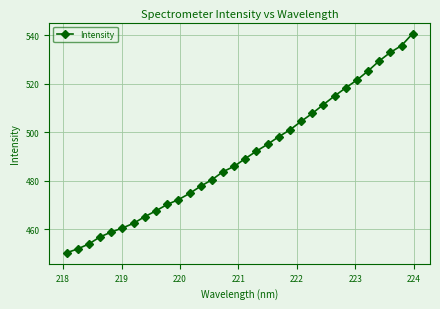

What is the maximum value shown in the chart?

540.8